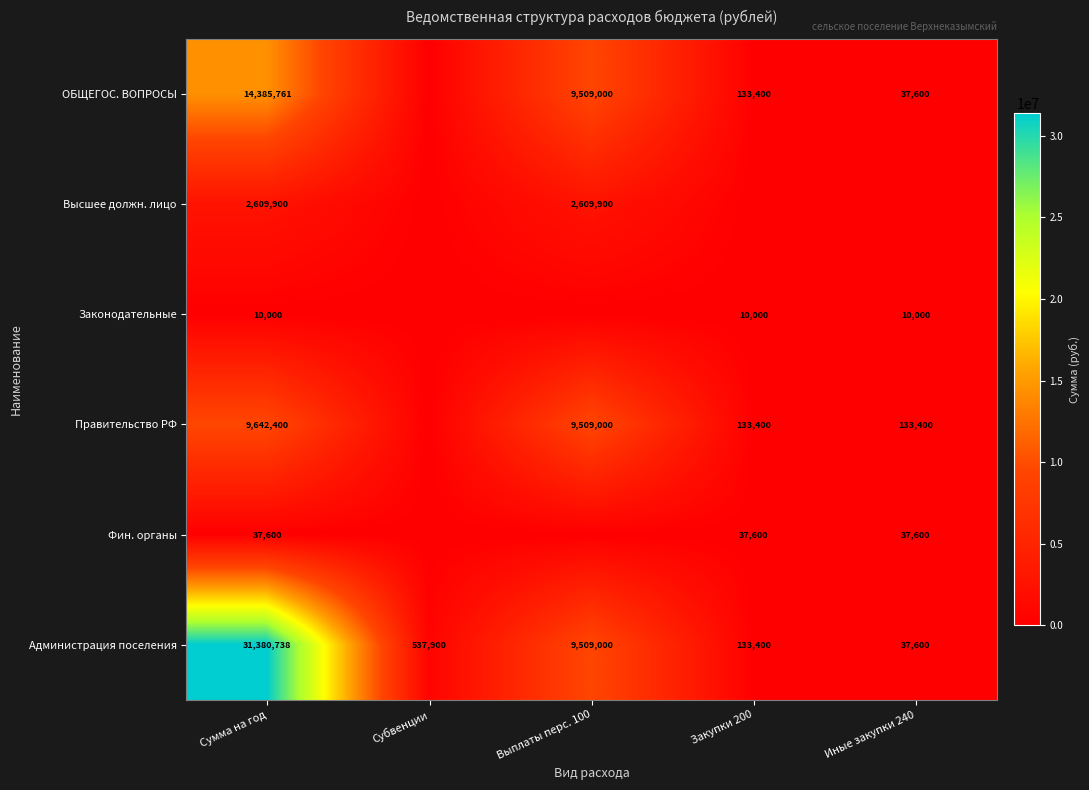

The ОБЩЕГОС. ВОПРОСЫ series shows 19002 at Иные закупки 240. True or false?

False